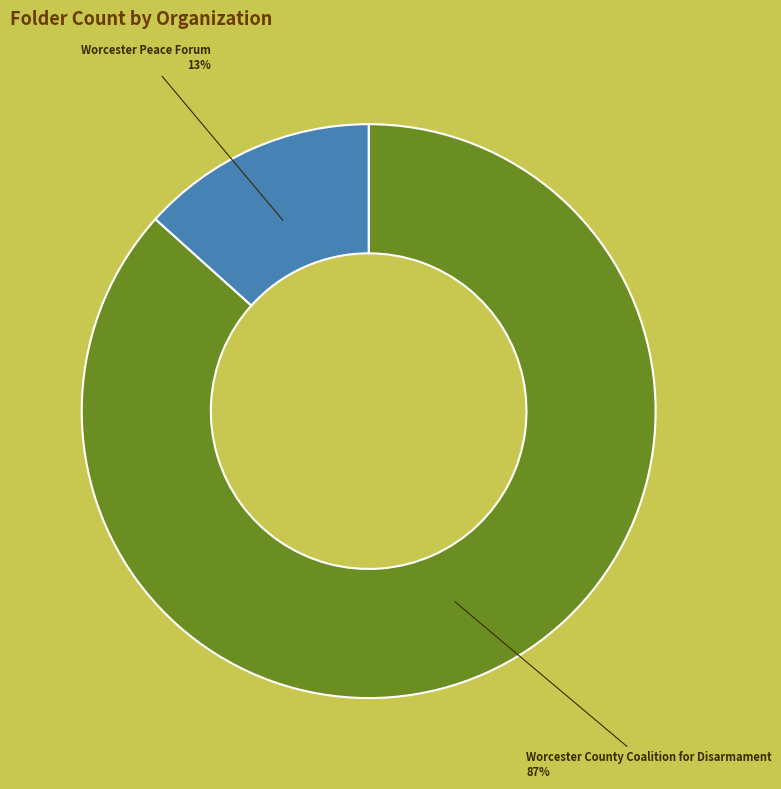

Which has a higher value, Worcester County Coalition for Disarmament or Worcester Peace Forum?

Worcester County Coalition for Disarmament